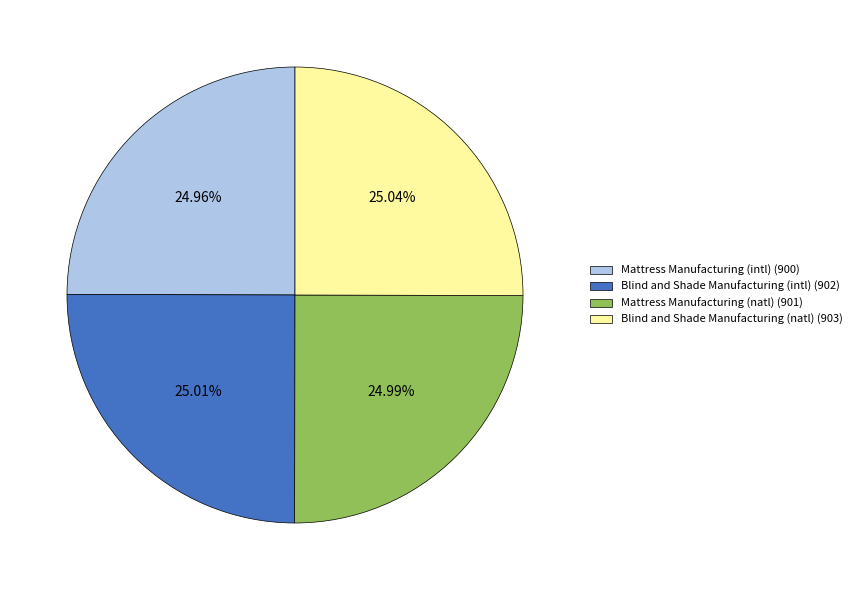

Does any single category account for the majority?

No